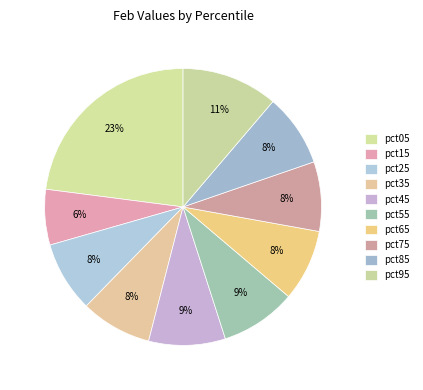

The pct05 slice represents 23% of the pie. True or false?

True